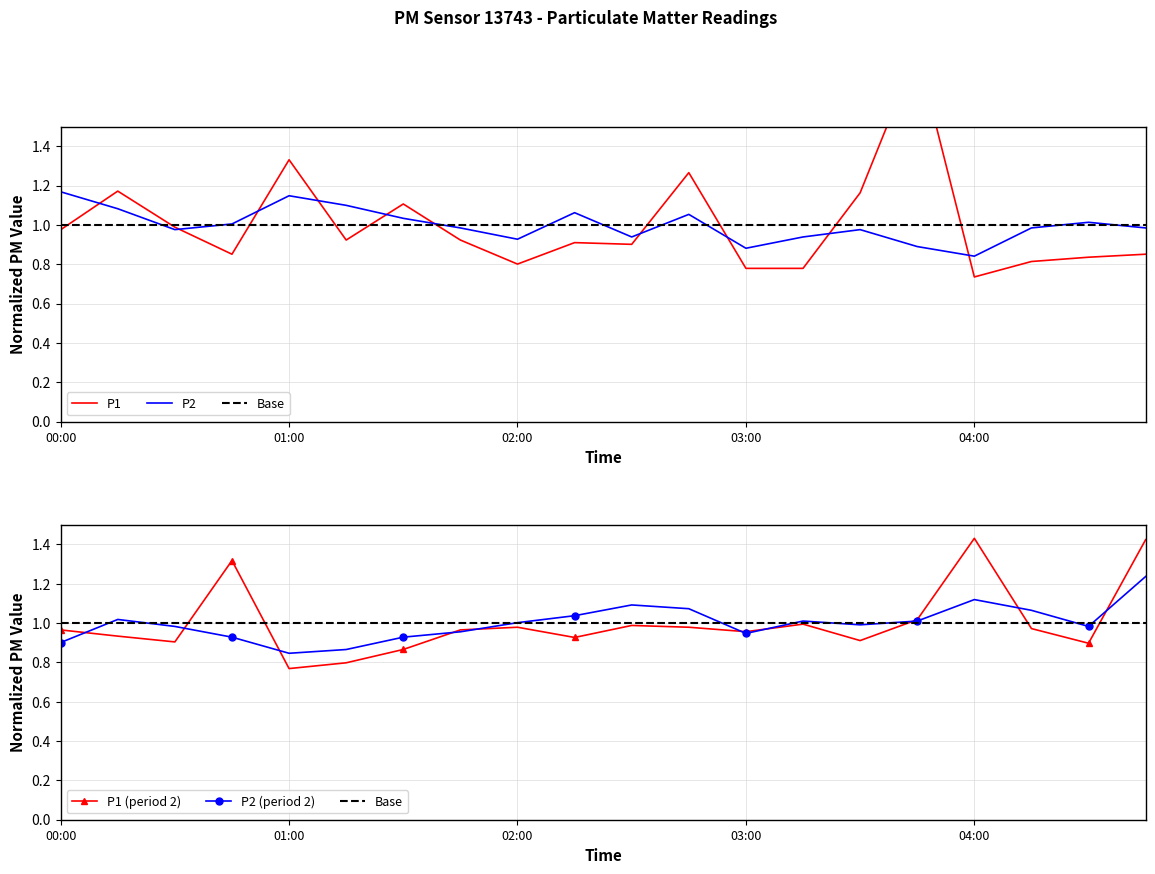

Between 04:00 and 02:00, which is larger?

02:00